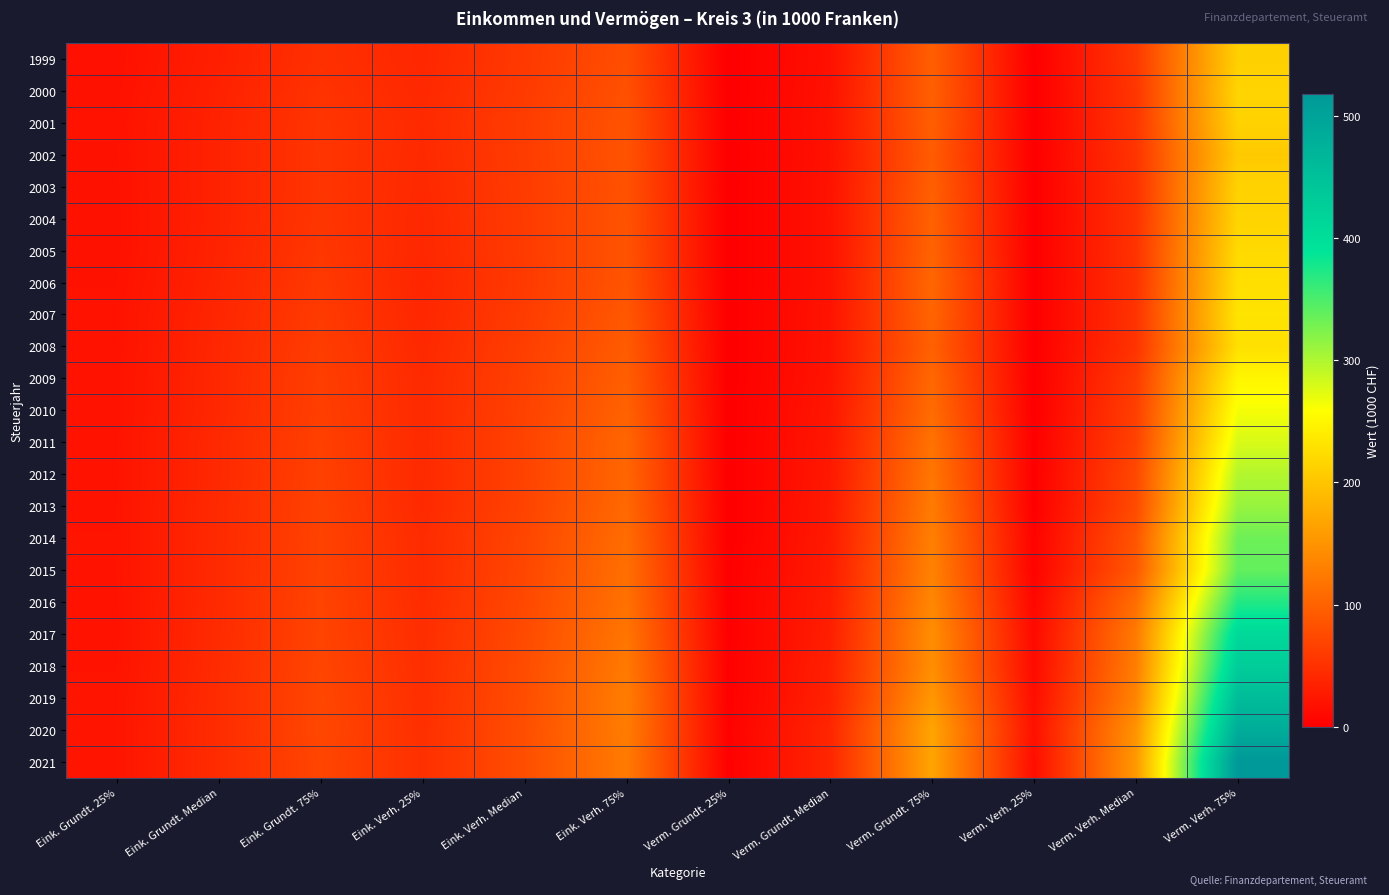

Which label corresponds to the smallest value in the chart?

Verm. Grundt. 25%